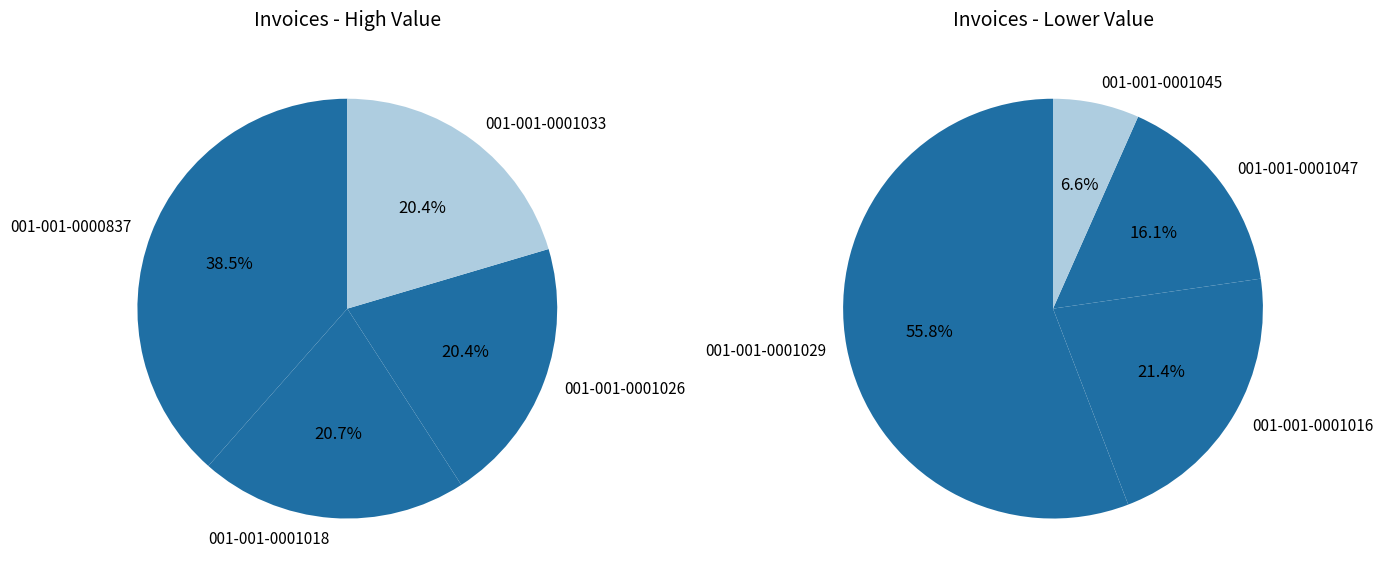

What is the largest slice in the pie chart?

001-001-0000837